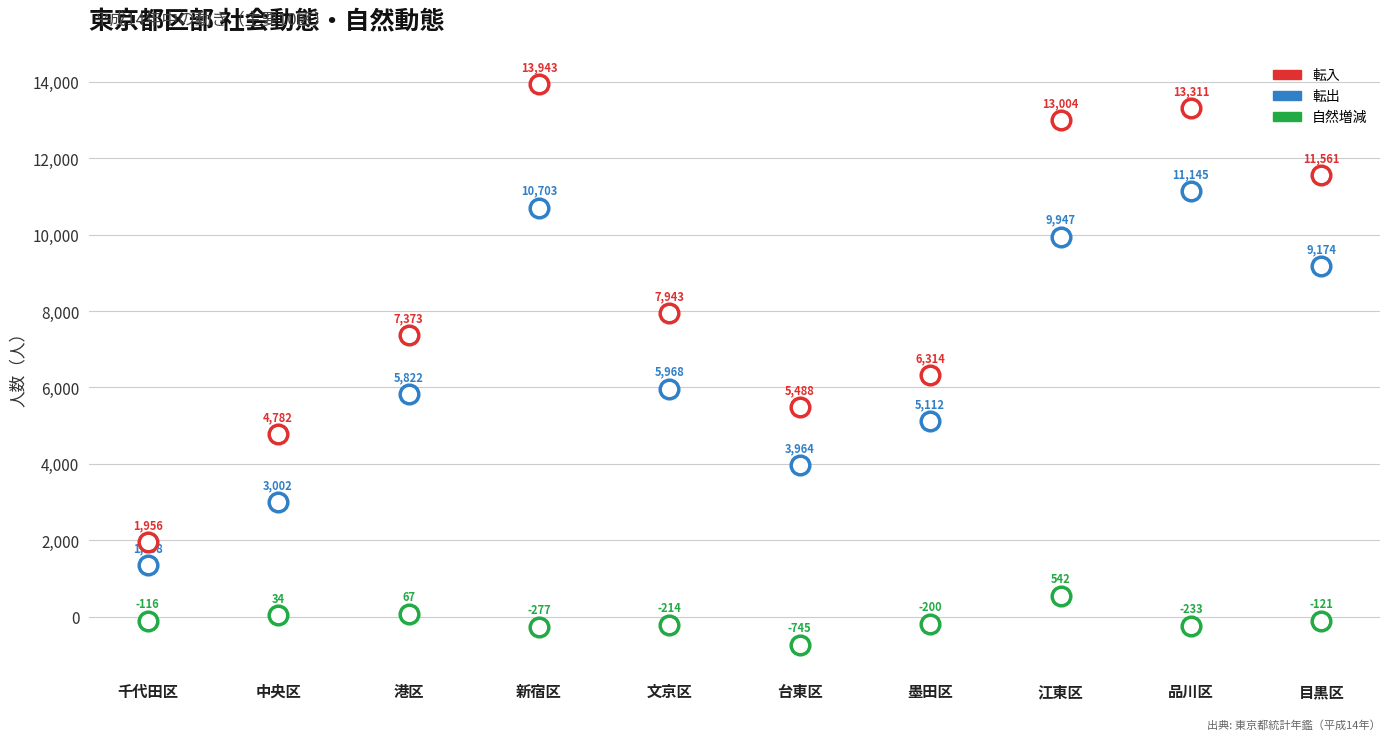

Which series has the largest Y range (max minus min)?

転入